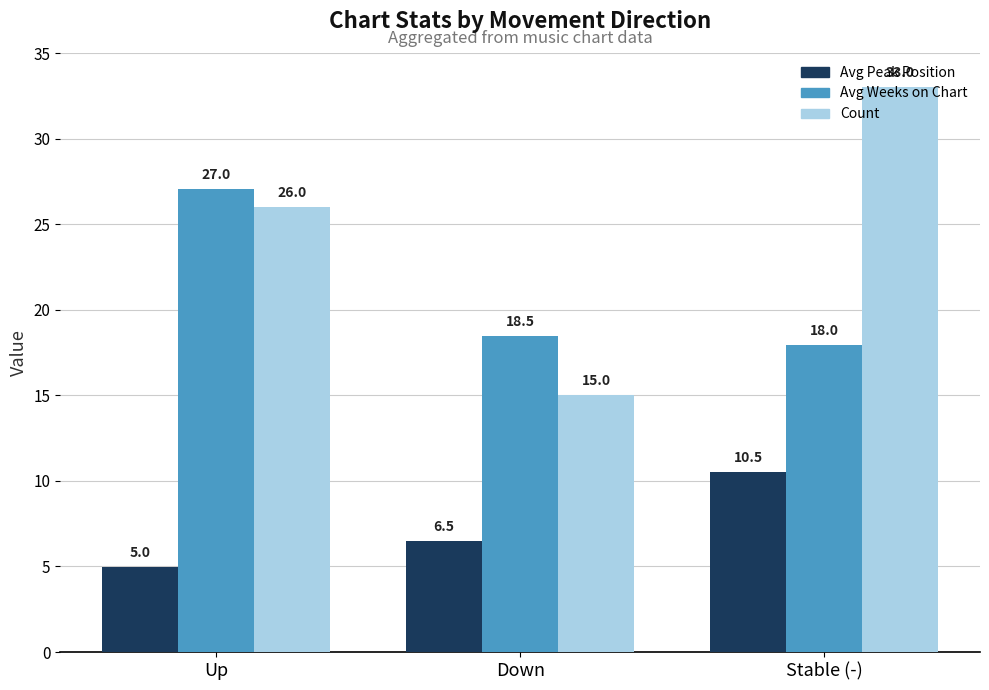

Is the value of Avg Weeks on Chart at Down greater than the value of Avg Peak Position at Down?

Yes